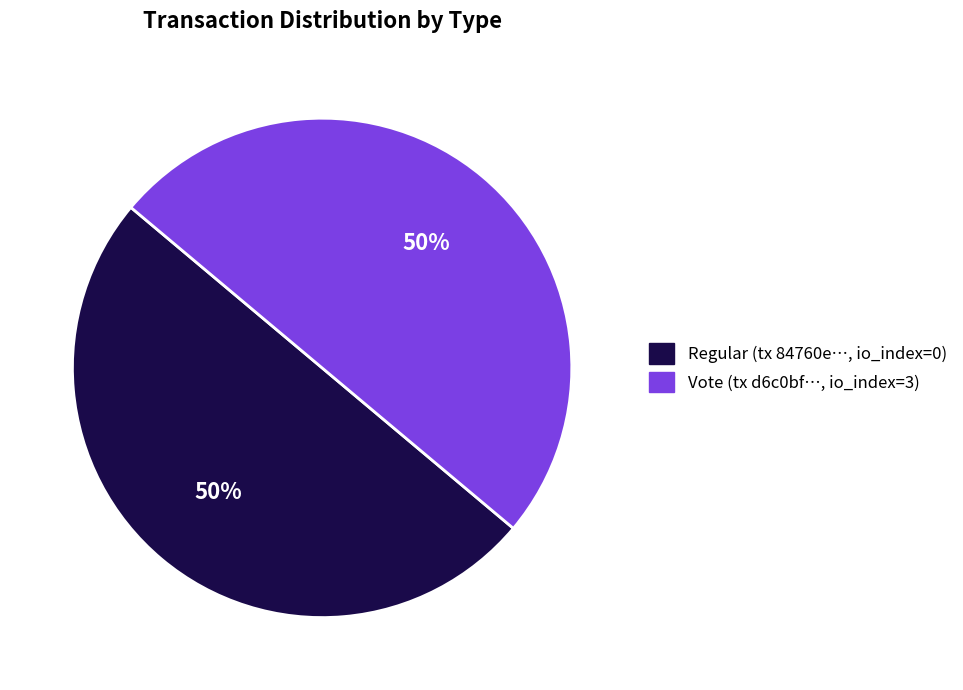

To the nearest percent, what is the average slice percentage?

50%